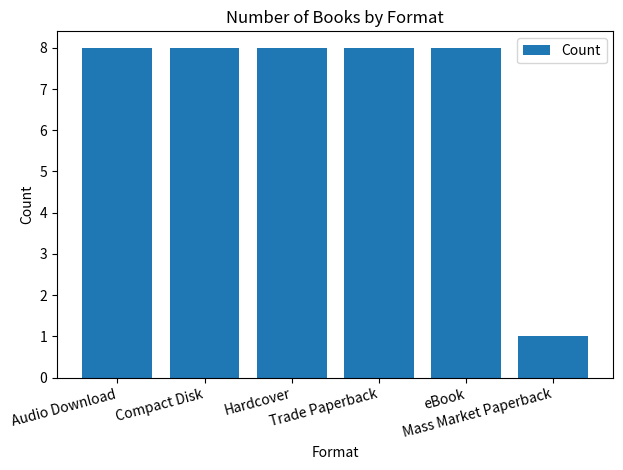

What is the value of the 2nd bar from the left?

8